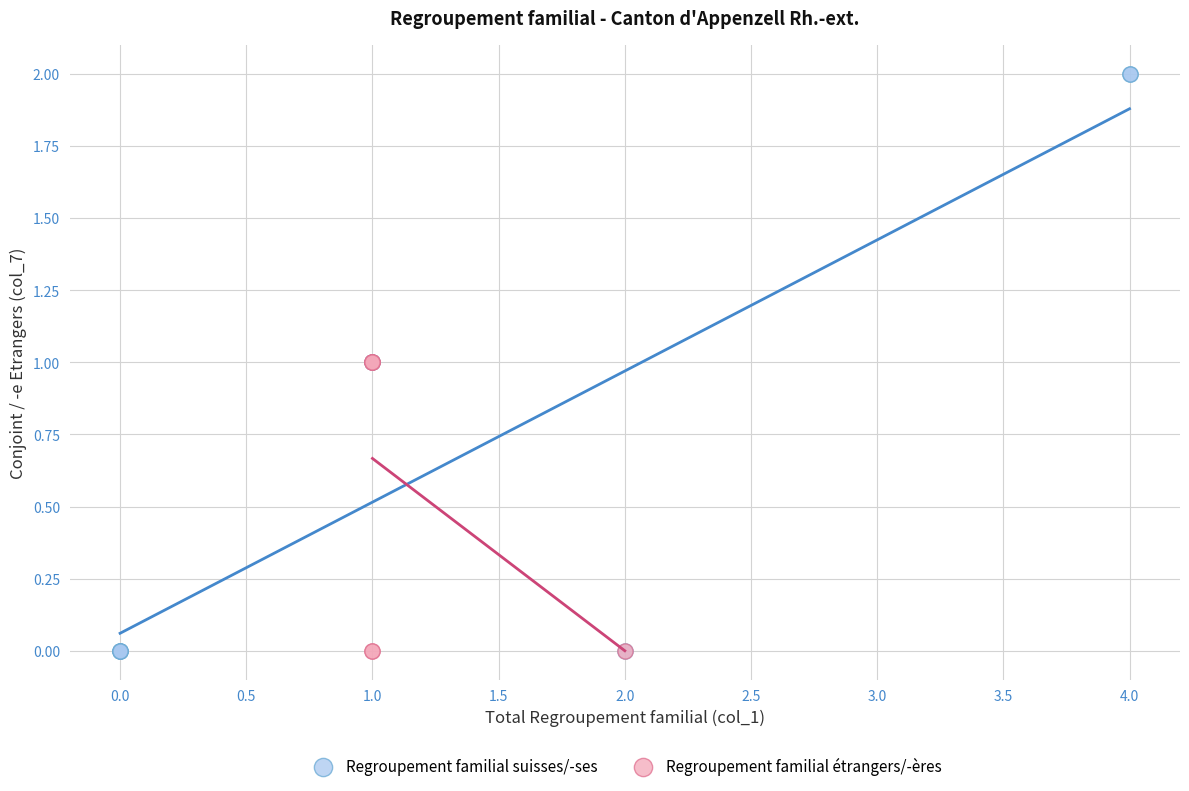

Which series contains the highest Y value?

Regroupement familial suisses/-ses